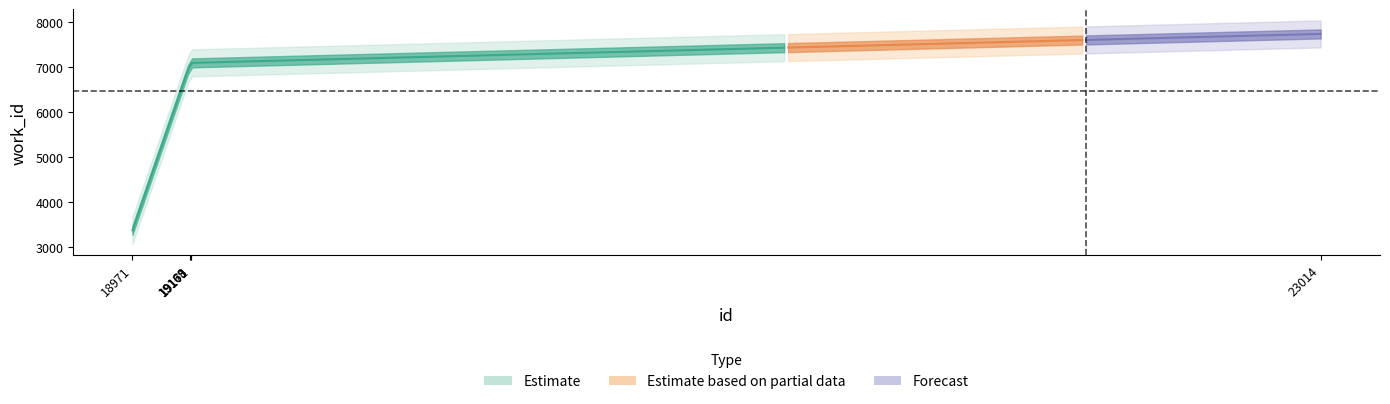

What is the sum of all values?

32390